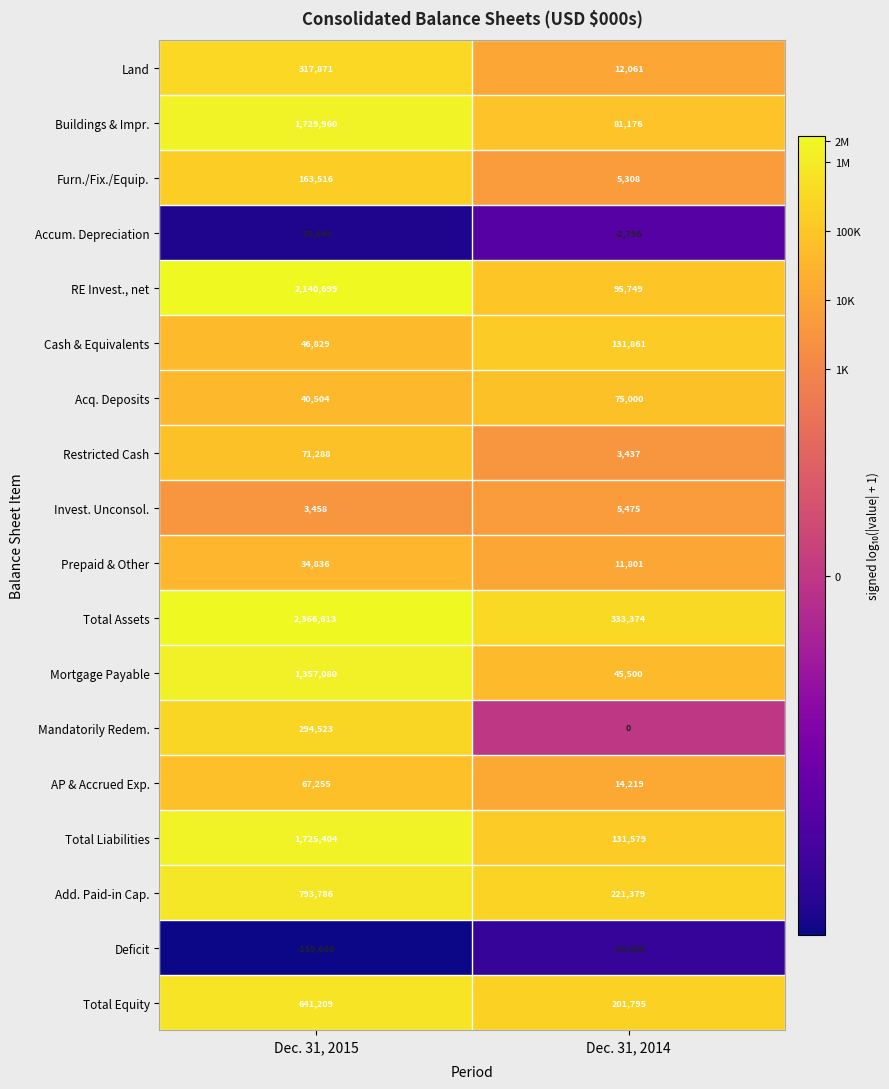

What is the difference between the Prepaid & Other values at Dec. 31, 2015 and Dec. 31, 2014?

23035